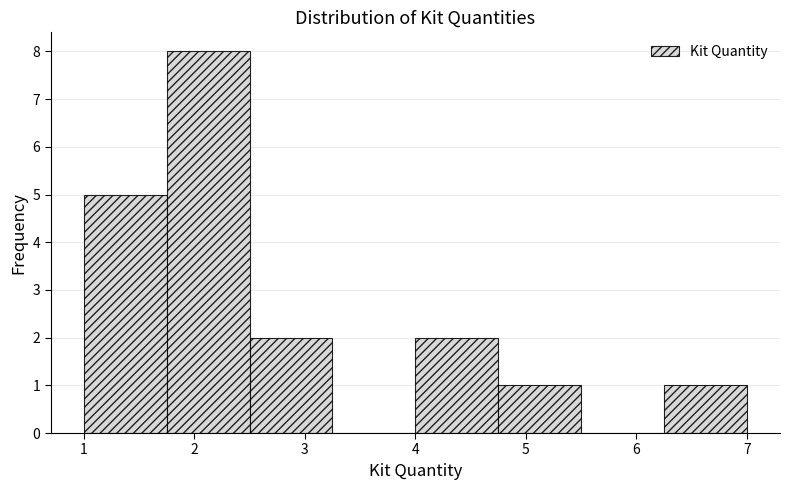

Which range on the x-axis has the tallest bar?

1.75 to 2.50